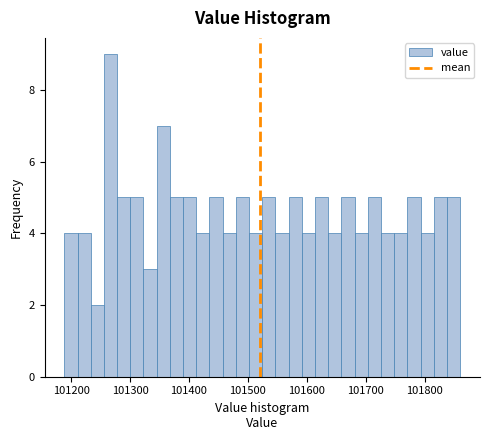

Around what value on the x-axis is the tallest bar? Give the approximate position of its centre, as read against the axis.

101270